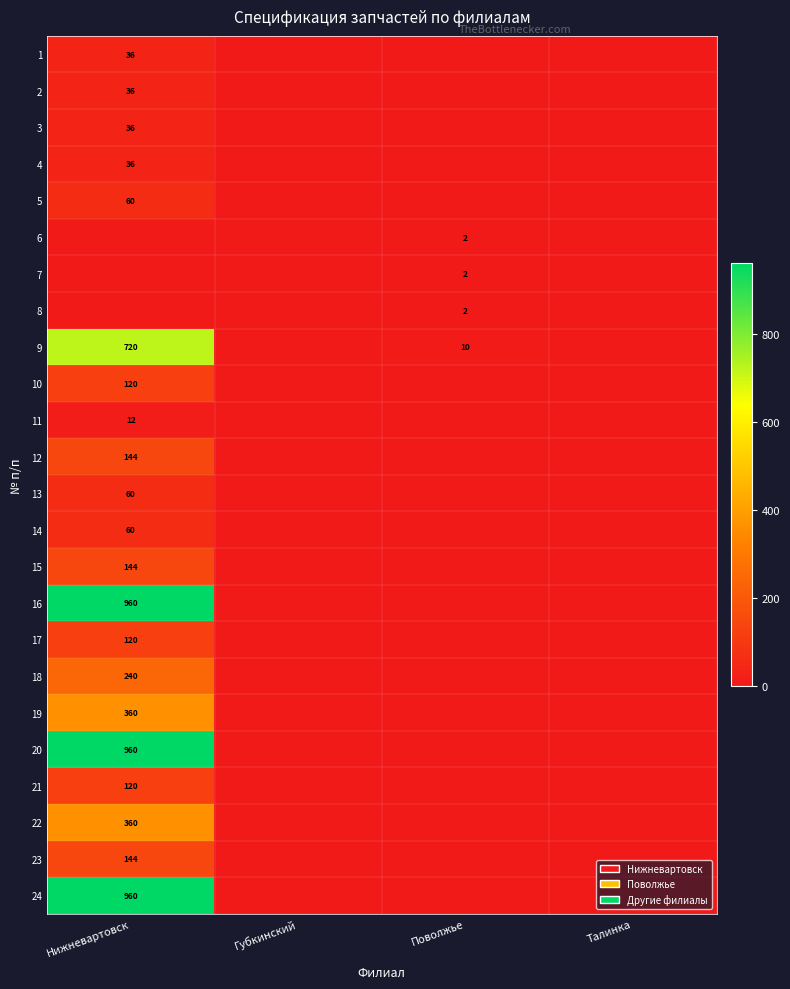

Between Поволжье and Губкинский, which is larger?

Поволжье